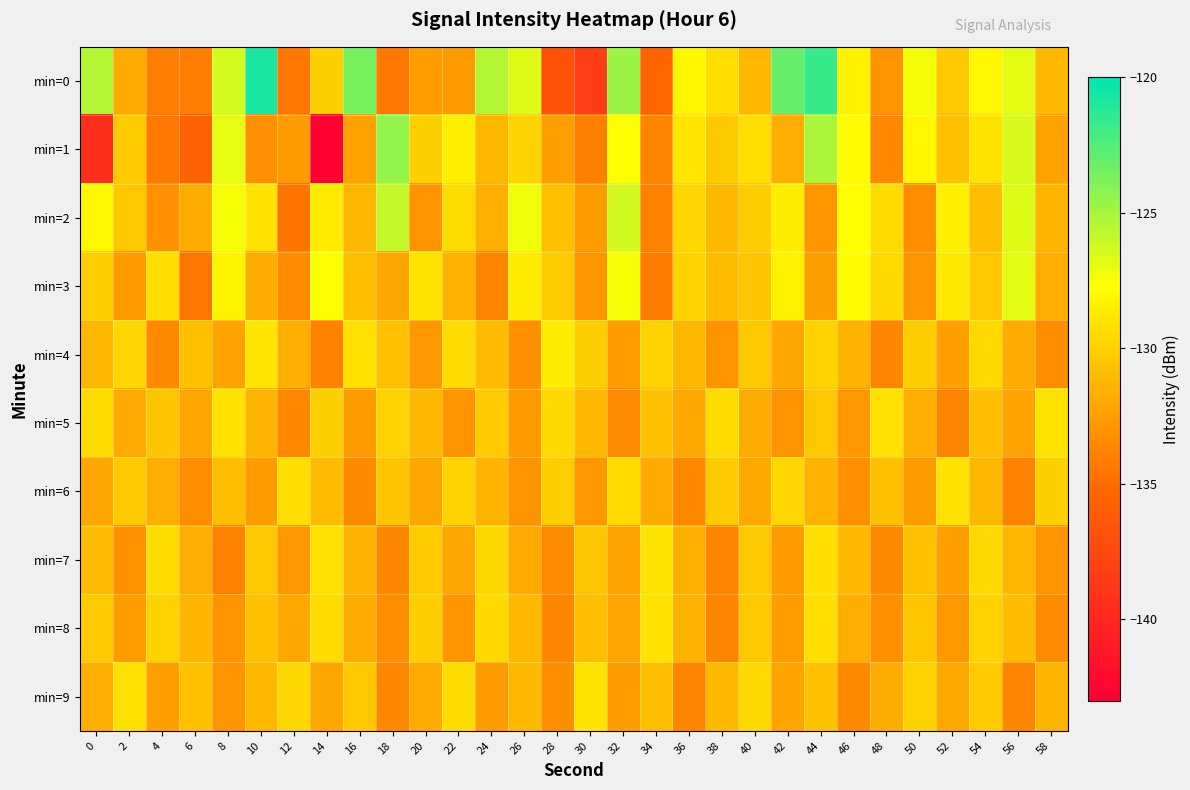

What is the greatest value displayed?

-120.7